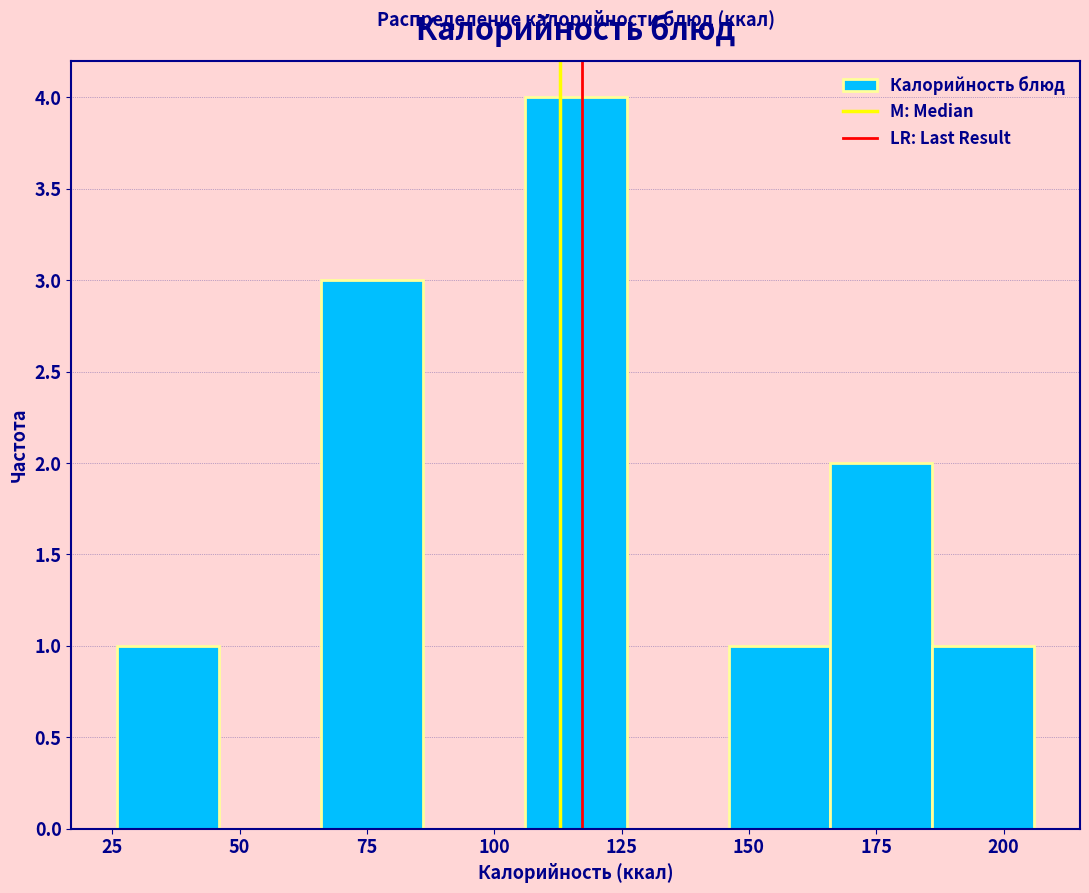

Over which range of the x-axis is the bar tallest?

106 to 126